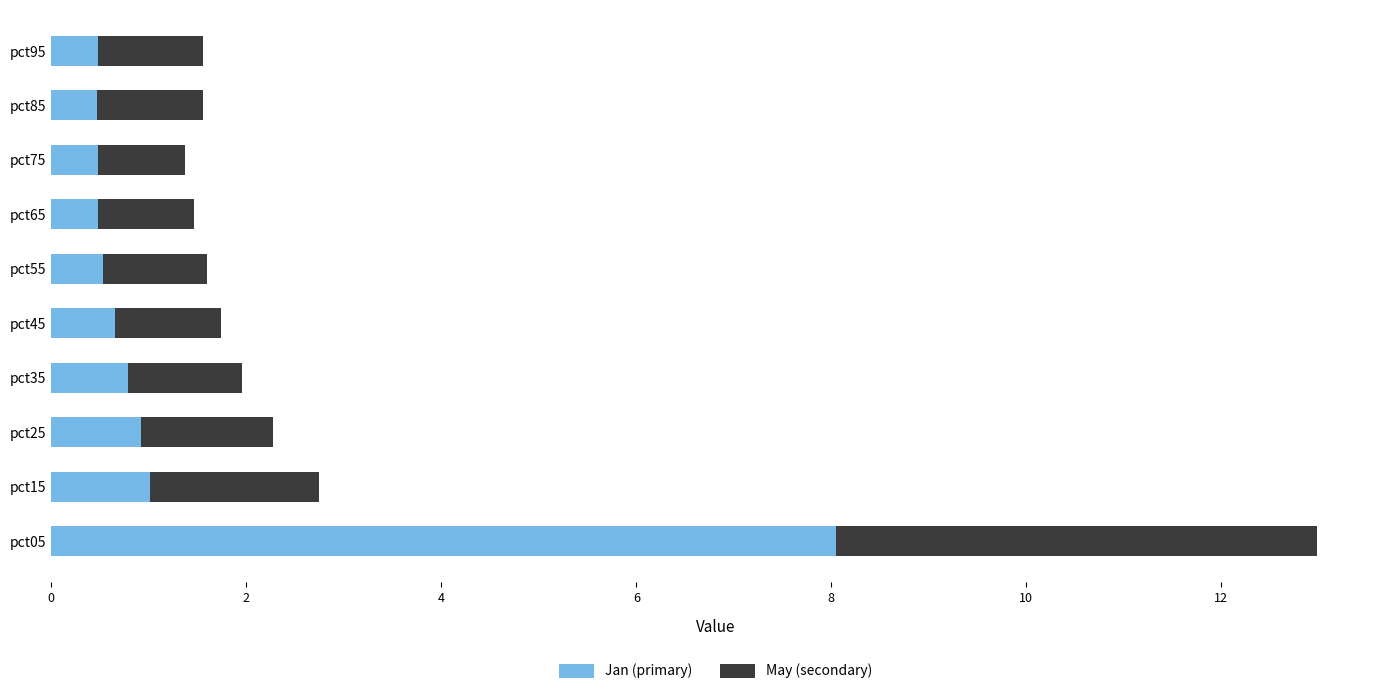

What is the difference between the maximum and minimum values in the Jan (primary) series?

7.6